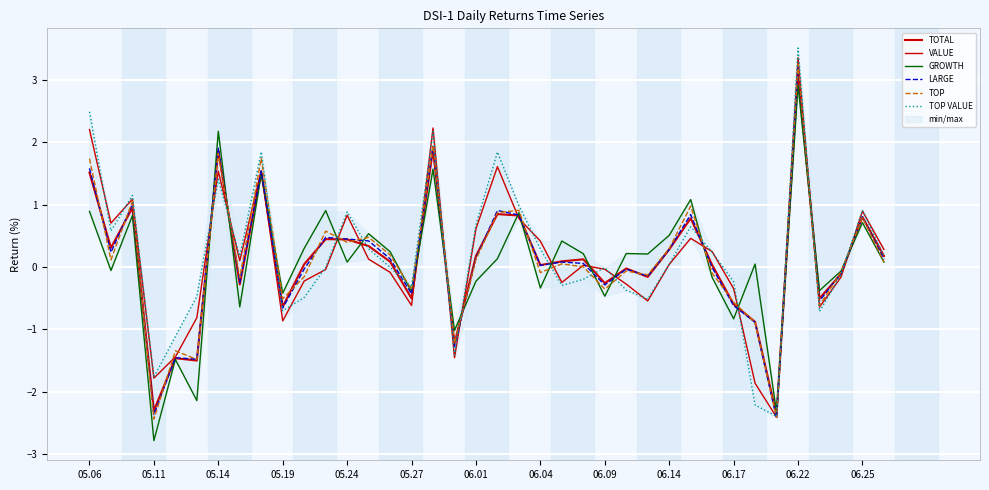

True or false: TOTAL has more than 2 points higher than both neighbors.

True